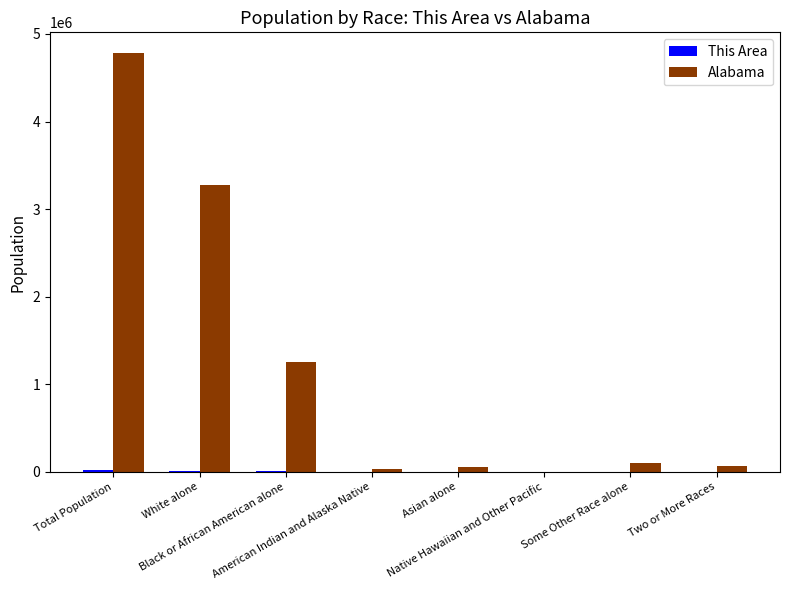

What is the maximum value shown in the chart?

4779736